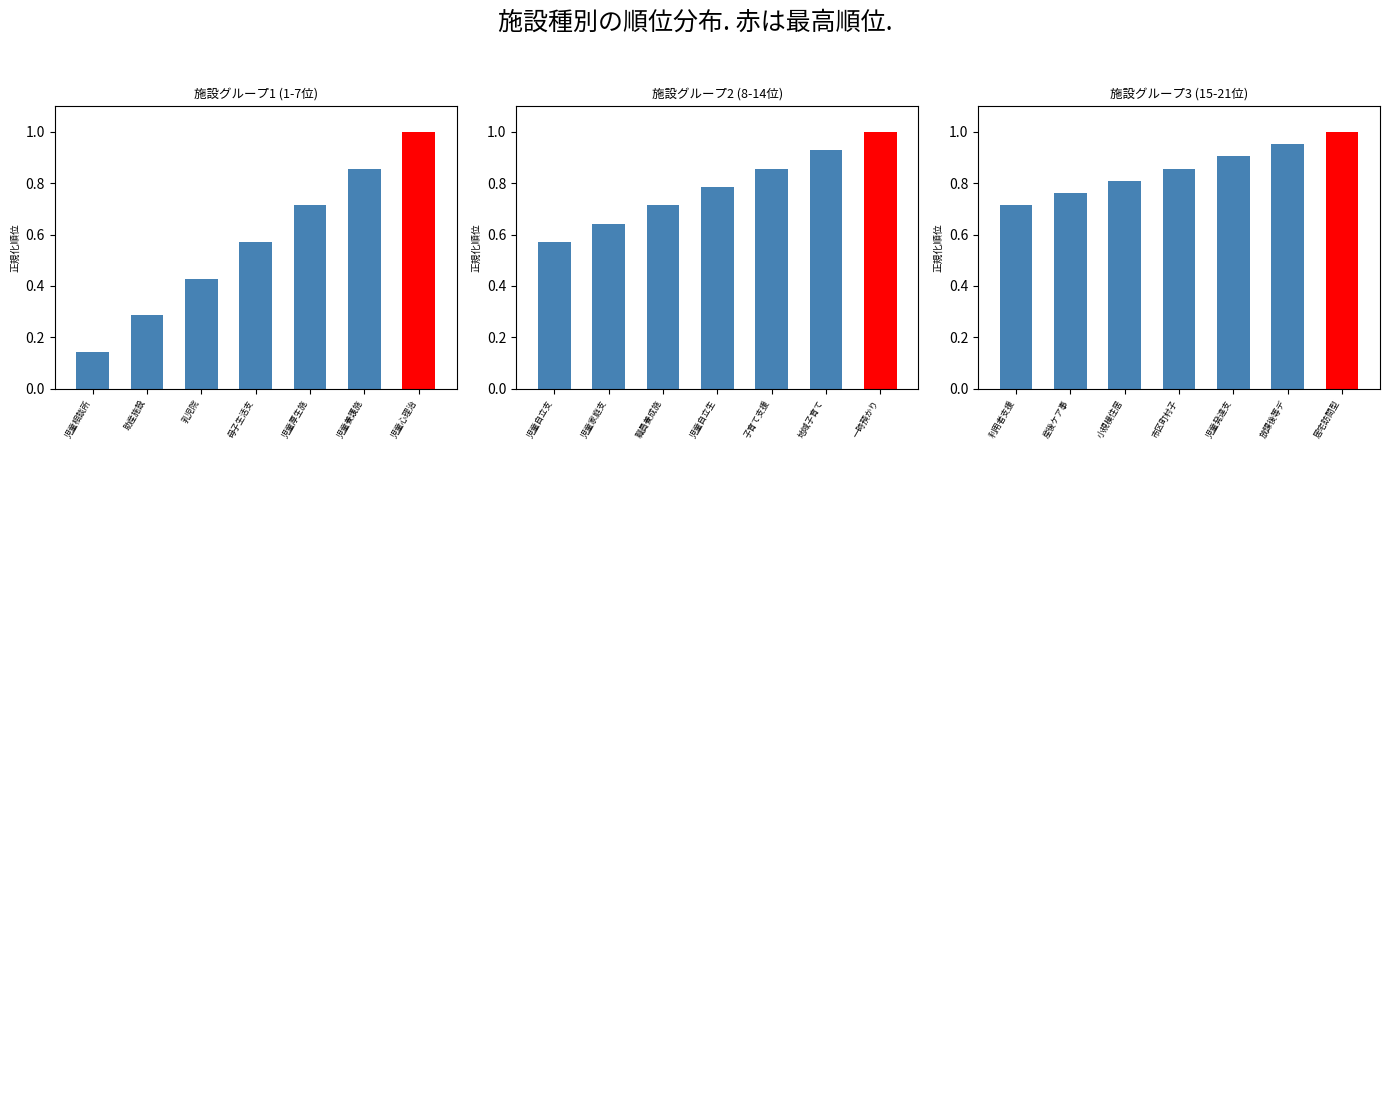

What is the difference between the 施設グループ3 (15-21位) values at 居宅訪問型 and 児童発達支?

0.1